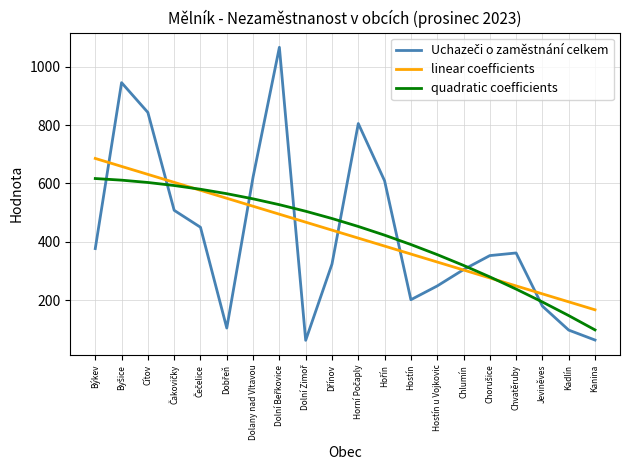

Read the quadratic coefficients value at Chlumín.

319.5